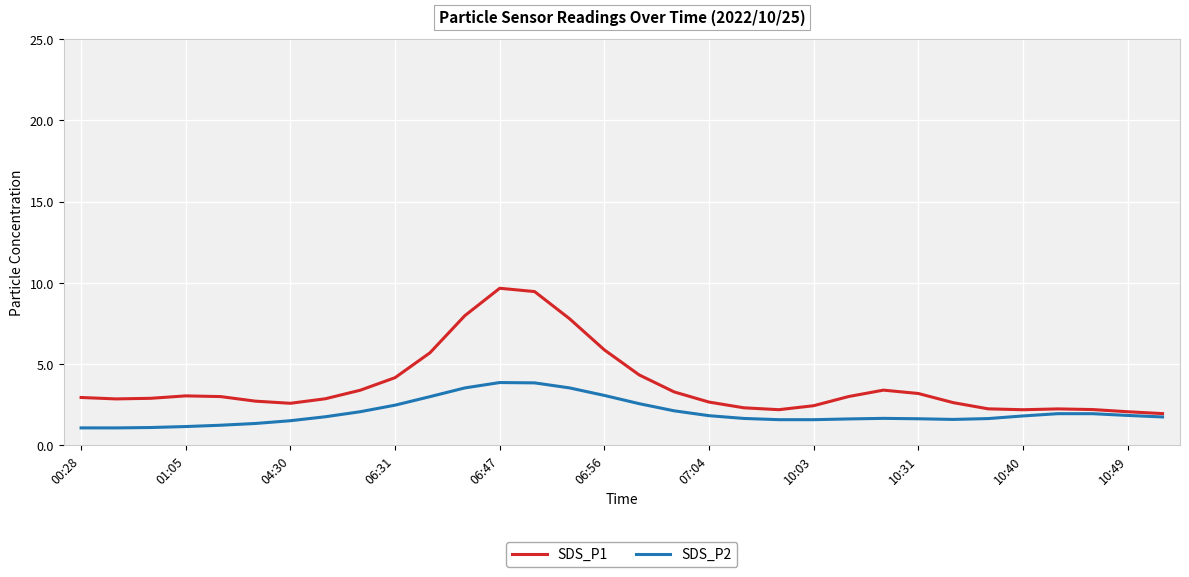

In SDS_P1, how many points are higher than both neighbors (excluding endpoints)?

4